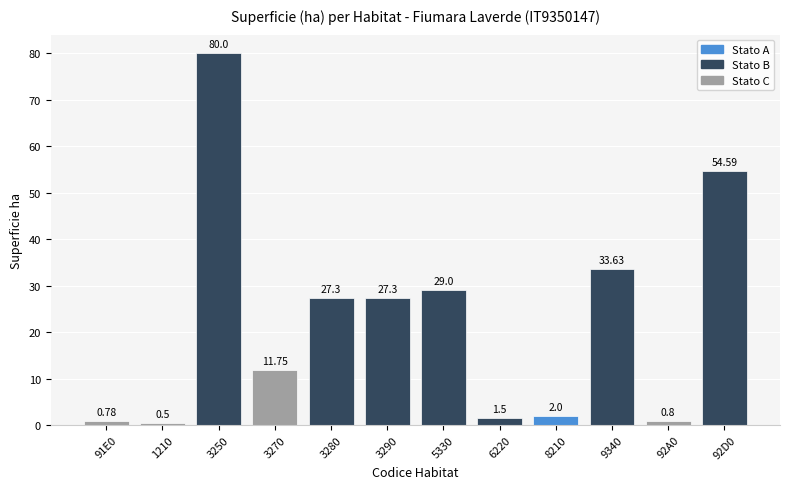

What is the difference between the values at 6220 and 8210?

0.5